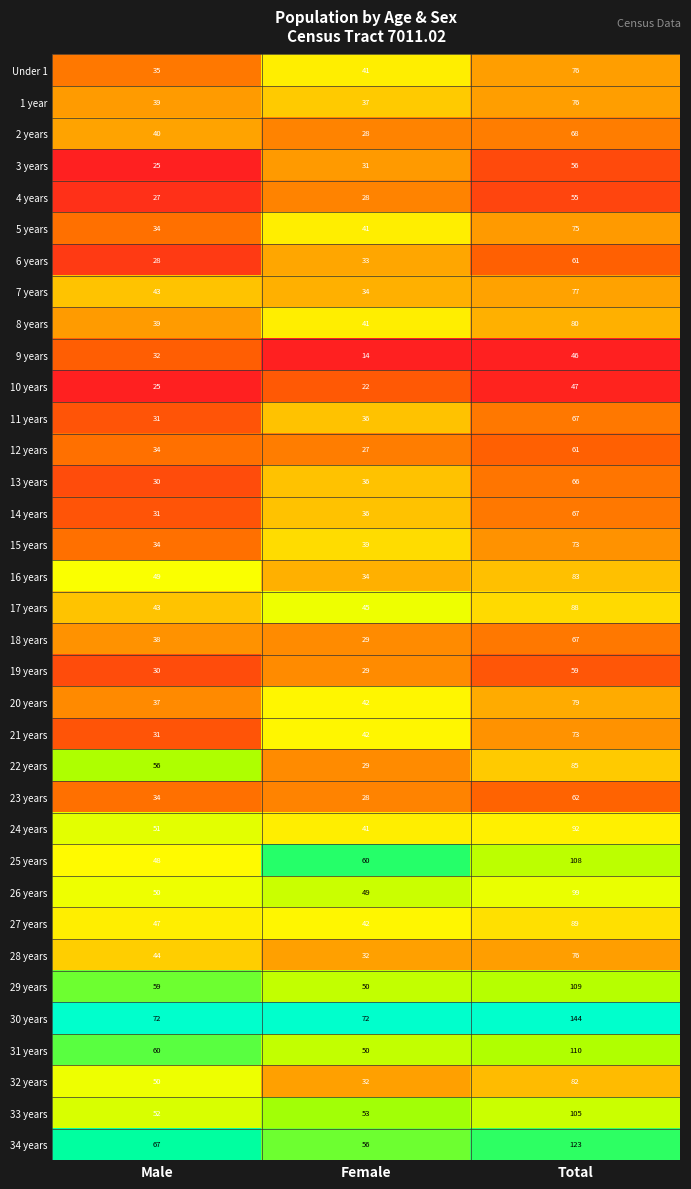

Count the 15 years values in the range 34 to 73.

3